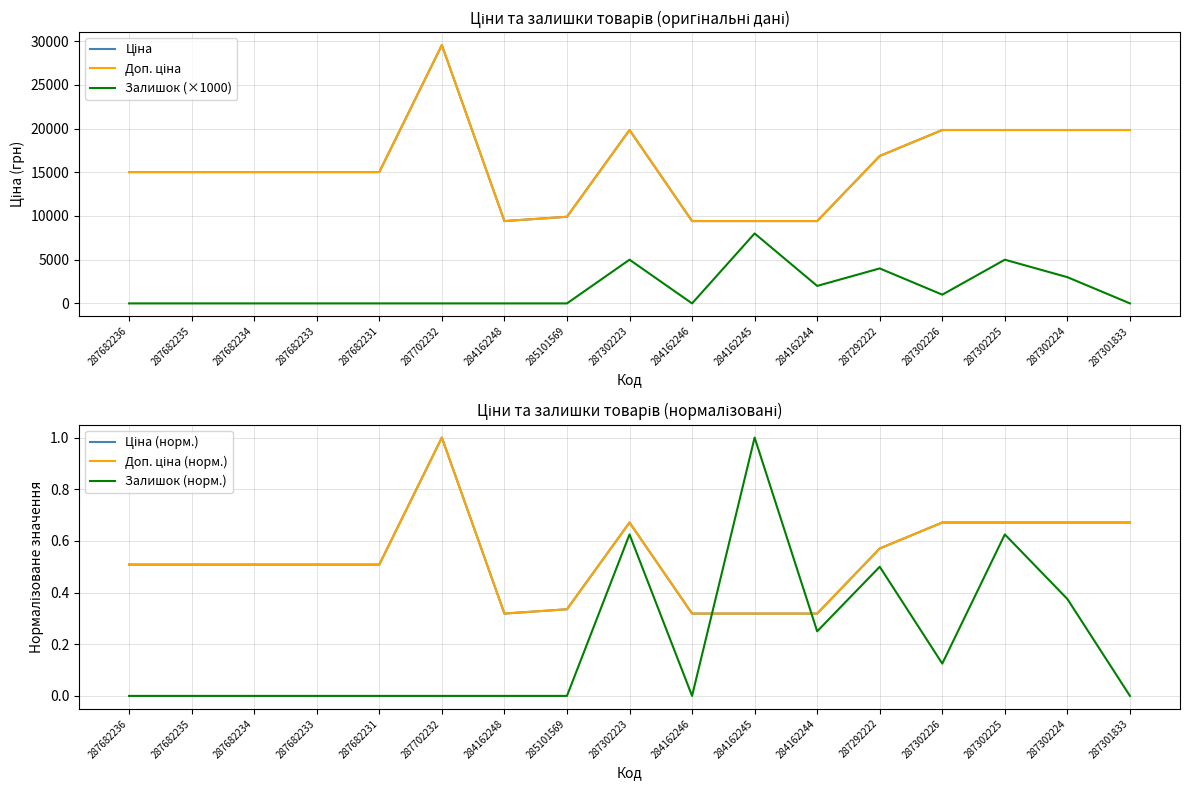

The Ціна (норм.) series shows 1.0 at 287302226. True or false?

False